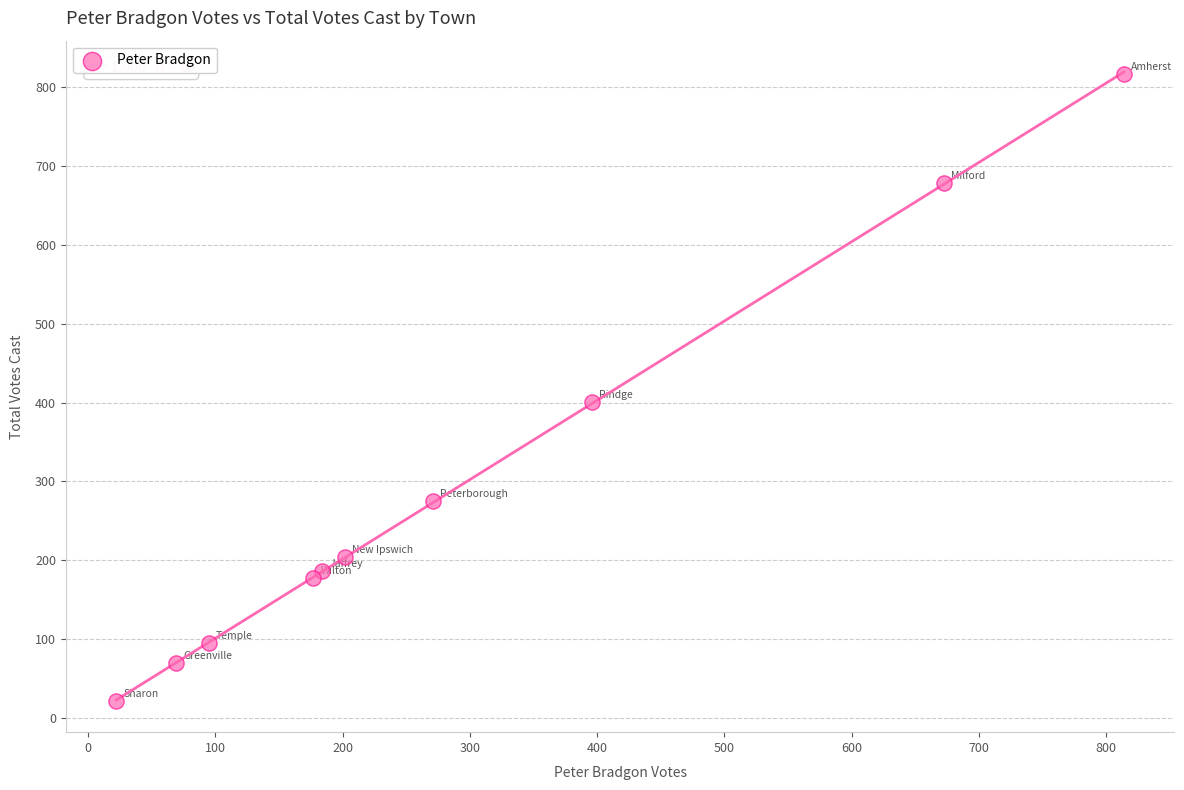

What Y value in the scatter plot is closest to 419?

401